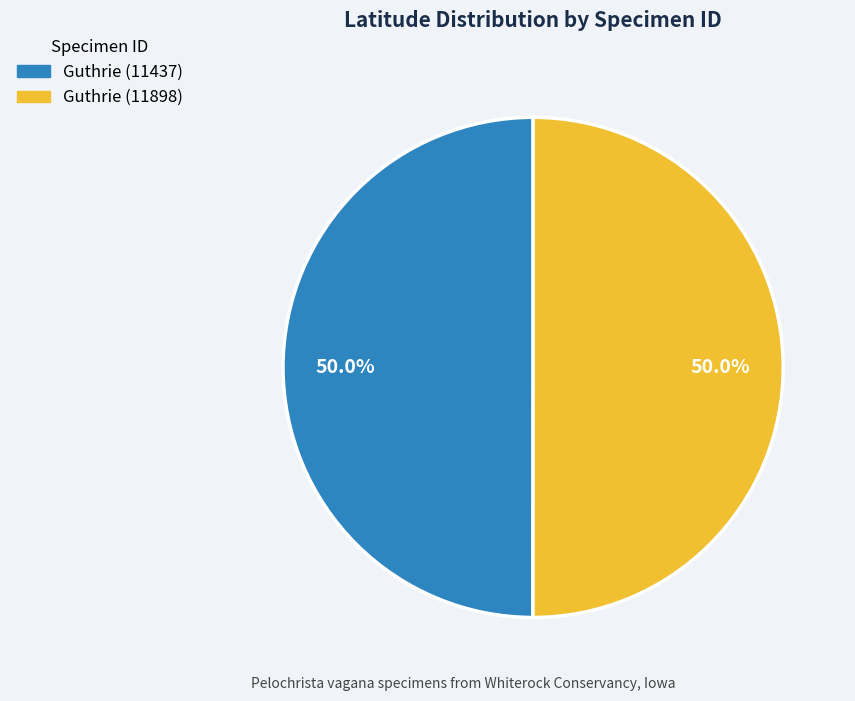

Count the number of slices in the pie.

2